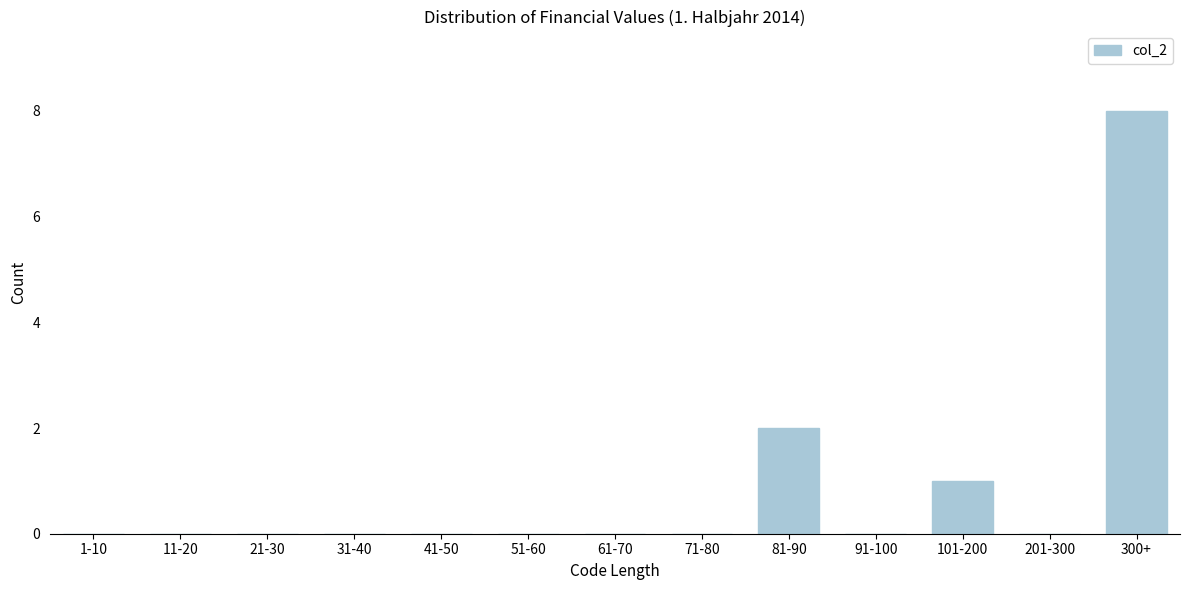

Reading right to left, extract all data points from this chart.

300+=8	201-300=0	101-200=1	91-100=0	81-90=2	71-80=0	61-70=0	51-60=0	41-50=0	31-40=0	21-30=0	11-20=0	1-10=0